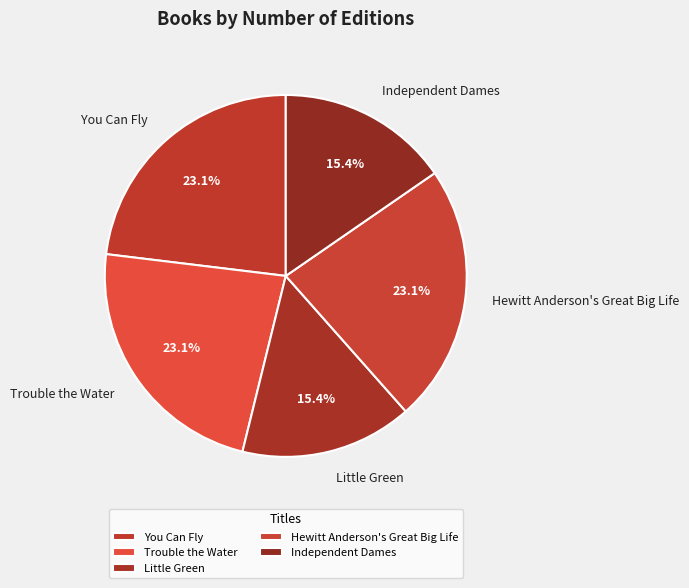

Is You Can Fly the majority of the pie?

No